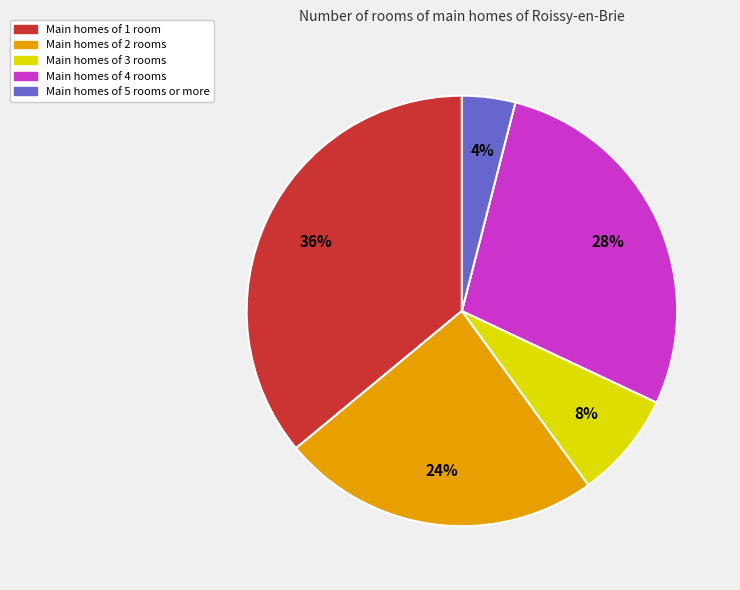

Is there any slice that represents more than half of the pie?

No